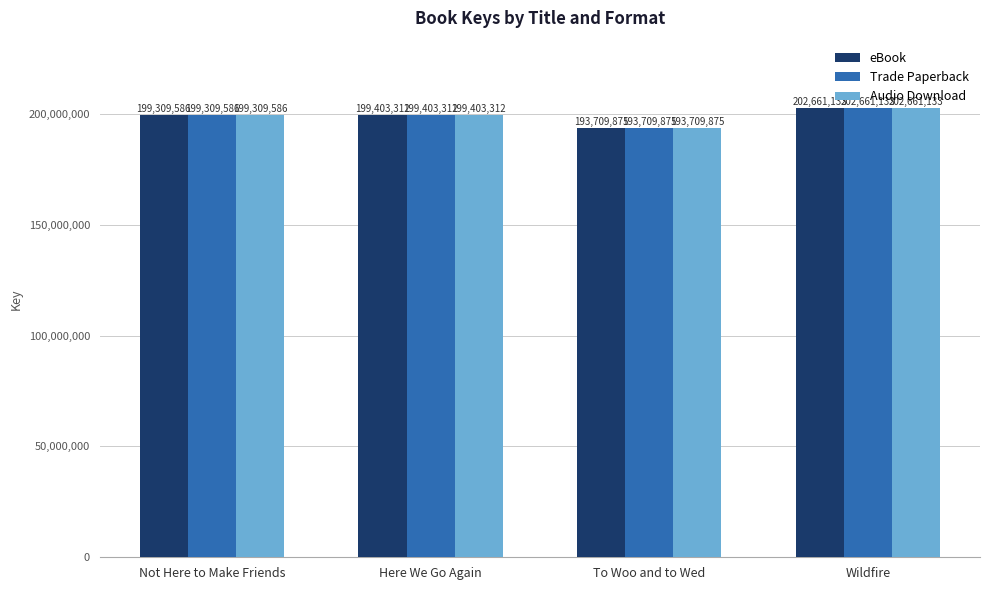

True or false: eBook has a value of 269179327 at Here We Go Again.

False